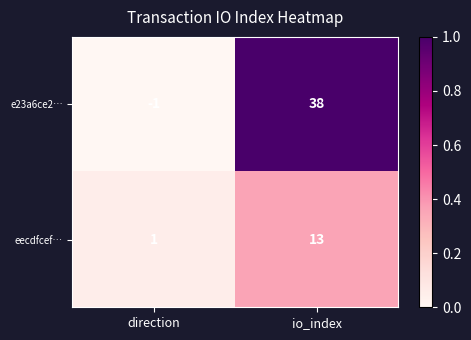

What is the sum of the e23a6ce2… values at io_index and direction?

37